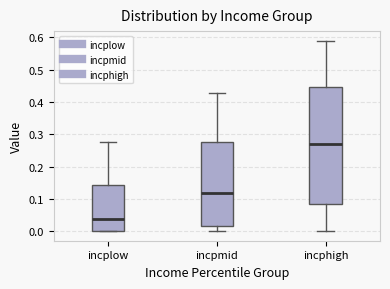

Reading left to right, read every box against the y-axis: the position of its median line, the range the box covers, and the ends of its whiskers. The values are not printed on the chart, so give them approximately, as read against the axis.

incplow: median 0.04, box 0.00 to 0.14, whiskers 0.00 to 0.28
incpmid: median 0.12, box 0.01 to 0.28, whiskers 0.00 to 0.43
incphigh: median 0.27, box 0.08 to 0.45, whiskers 0.00 to 0.59